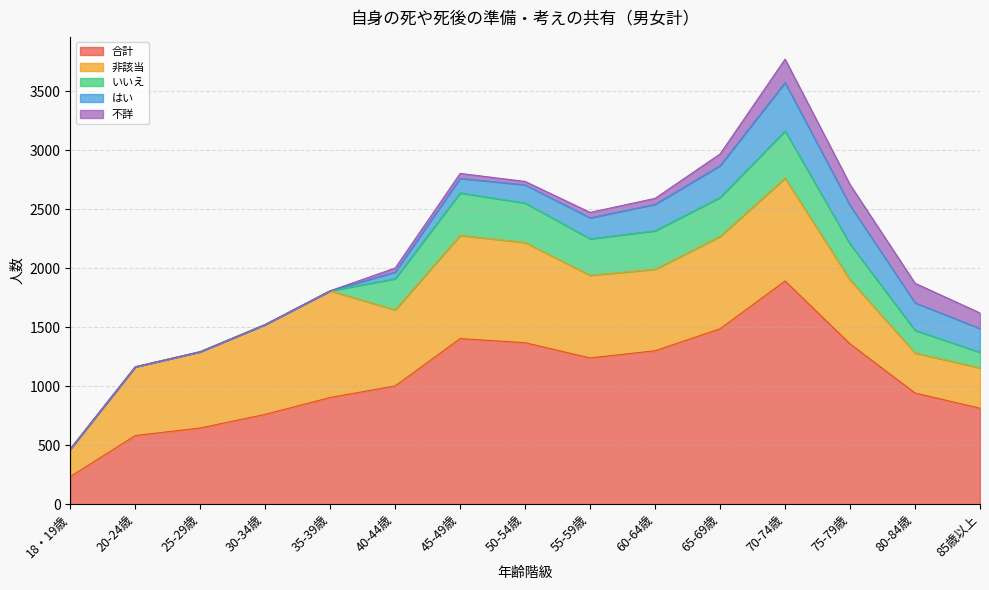

Where is the first local minimum for 合計?

55-59歳